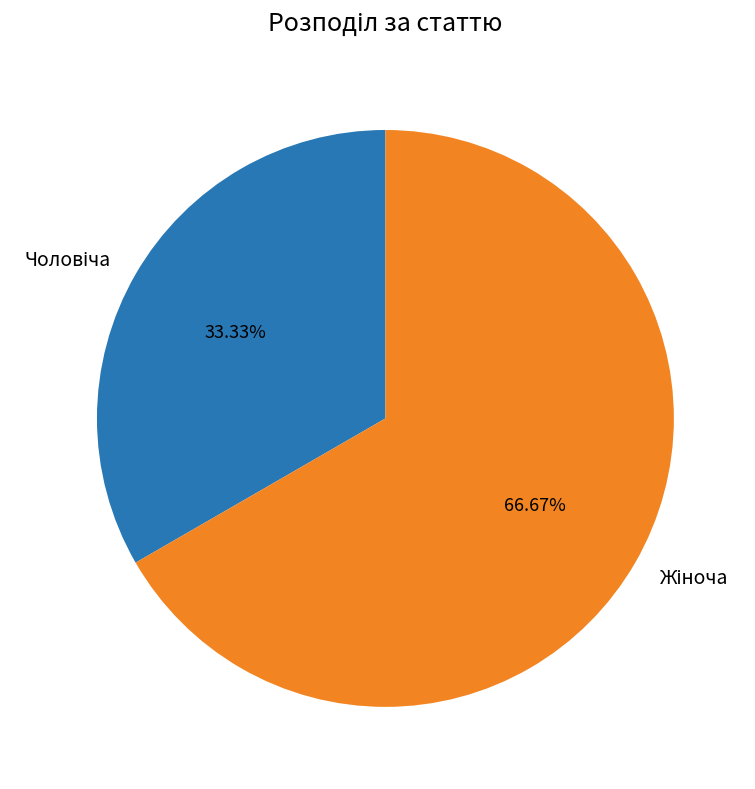

How many slices are in this pie chart?

2